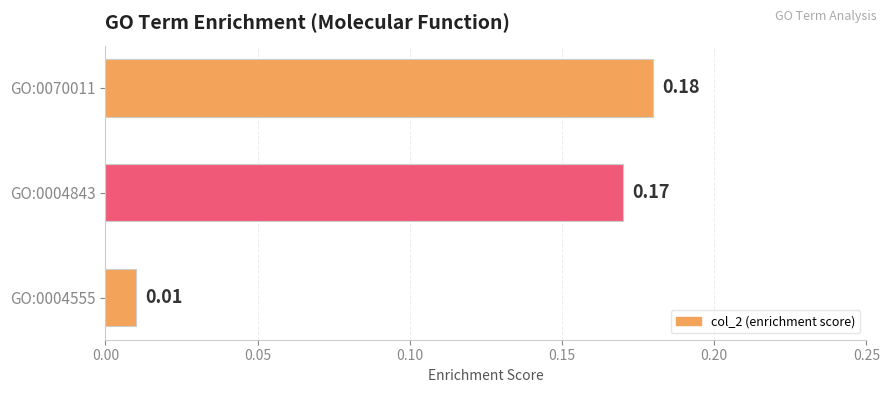

Rank the categories by value from highest to lowest.

GO:0070011, GO:0004843, GO:0004555